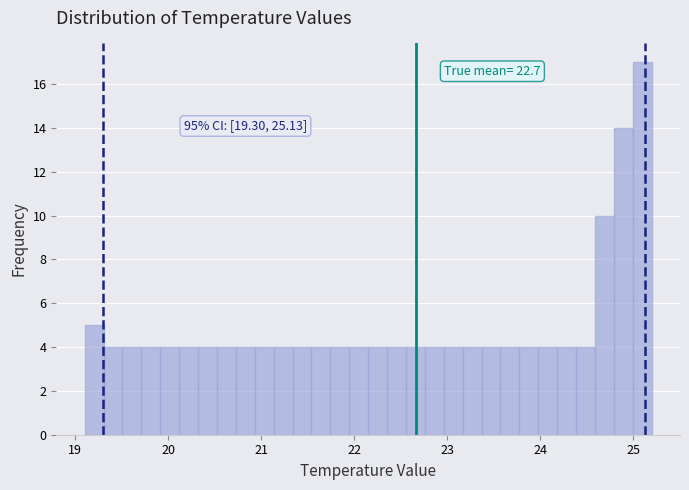

Read against the x-axis, roughly where is the centre of the tallest bar?

25.1